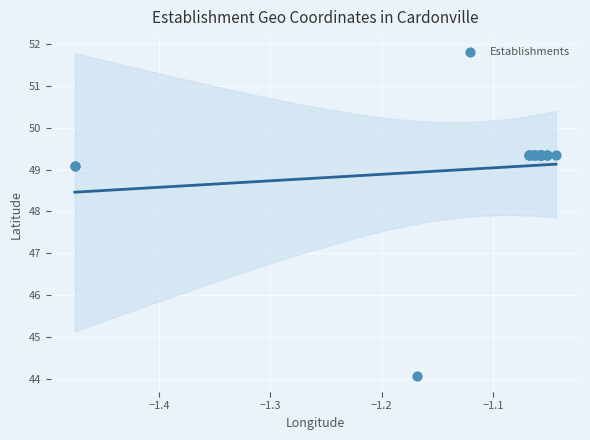

What Y value in the scatter plot is closest to 46?

44.1